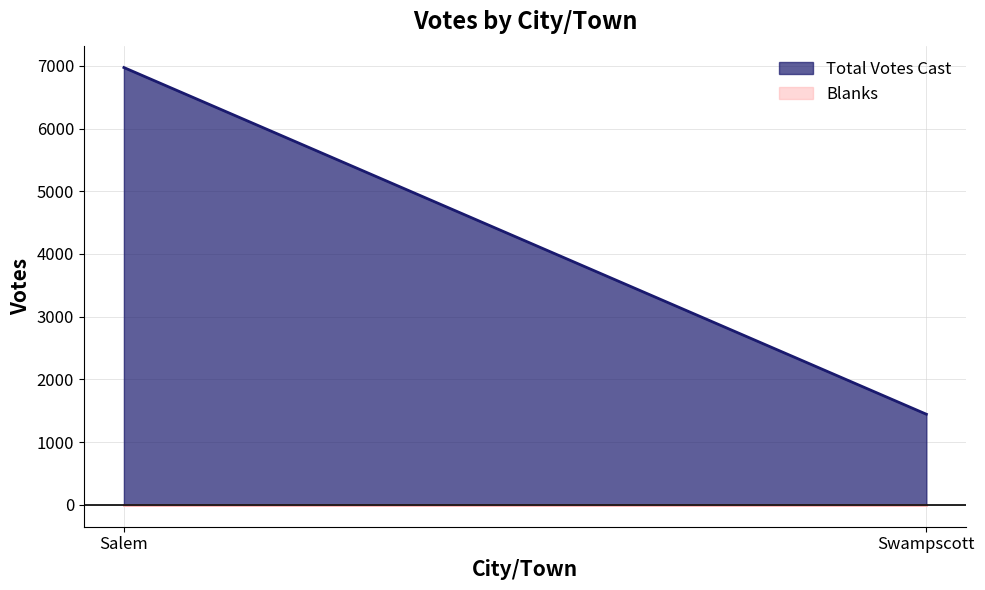

Reading right to left, what are all the values shown in this chart?

Total Votes Cast: 1445	6972
Blanks: 0	0